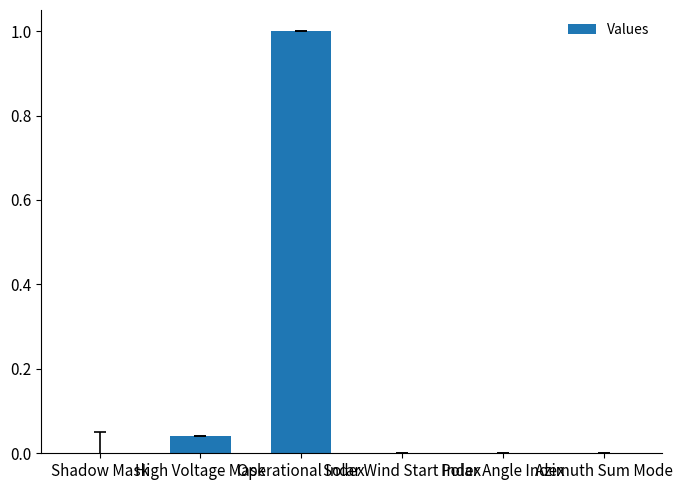

What is the maximum value shown in the chart?

1.0